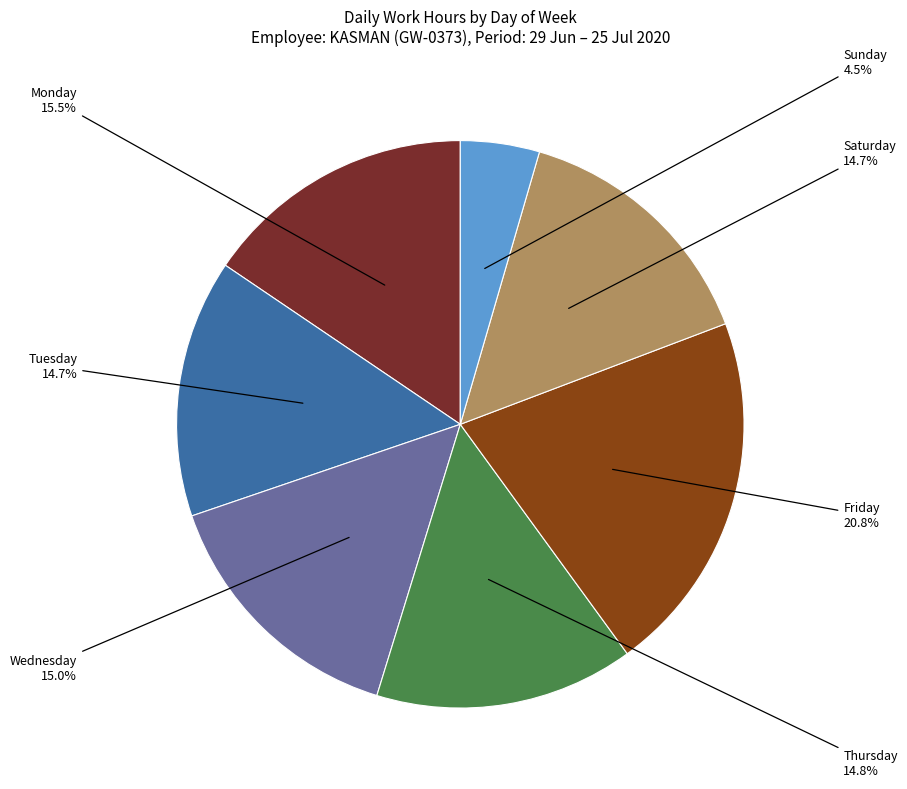

Which category has the smallest portion of the pie?

Sunday